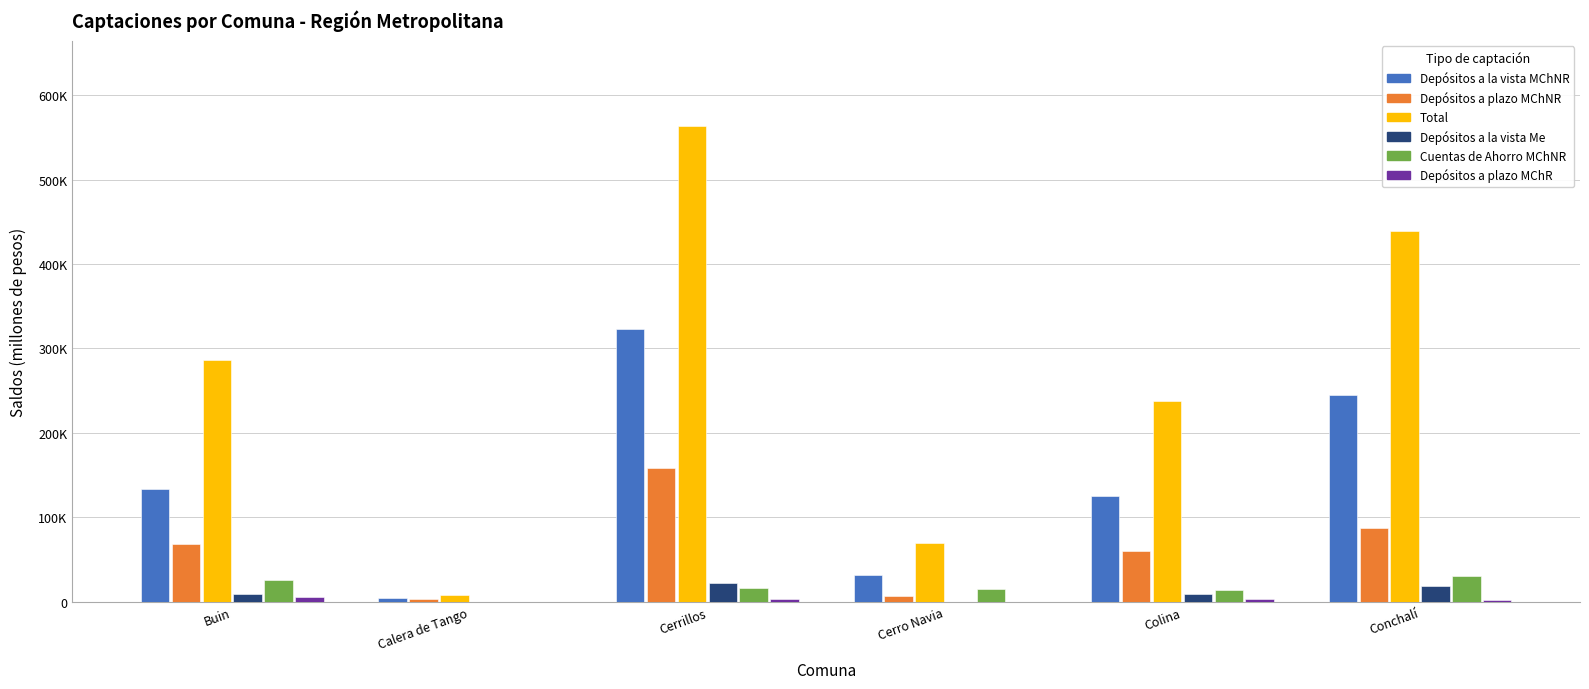

The Depósitos a la vista Me series shows 9638.8 at Buin. True or false?

True